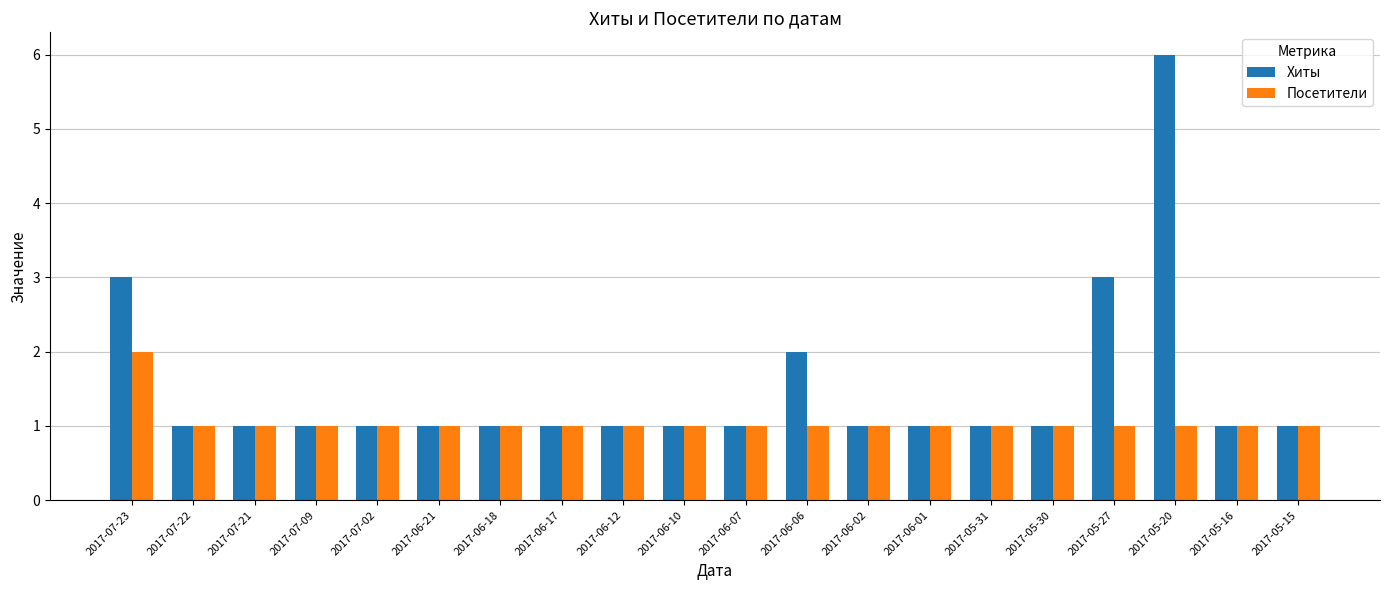

Which series has the widest spread of values?

Хиты